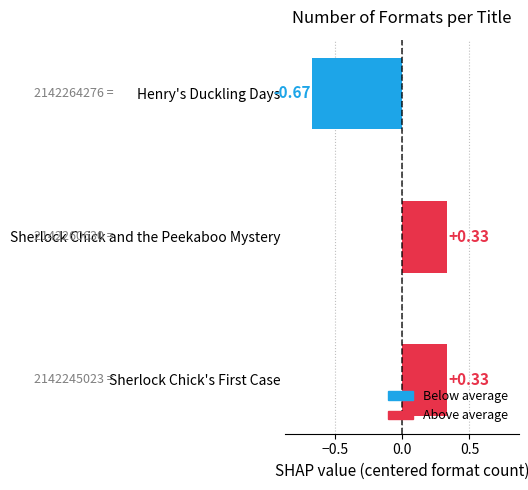

Which category has the lowest value across all series?

Henry's Duckling Days